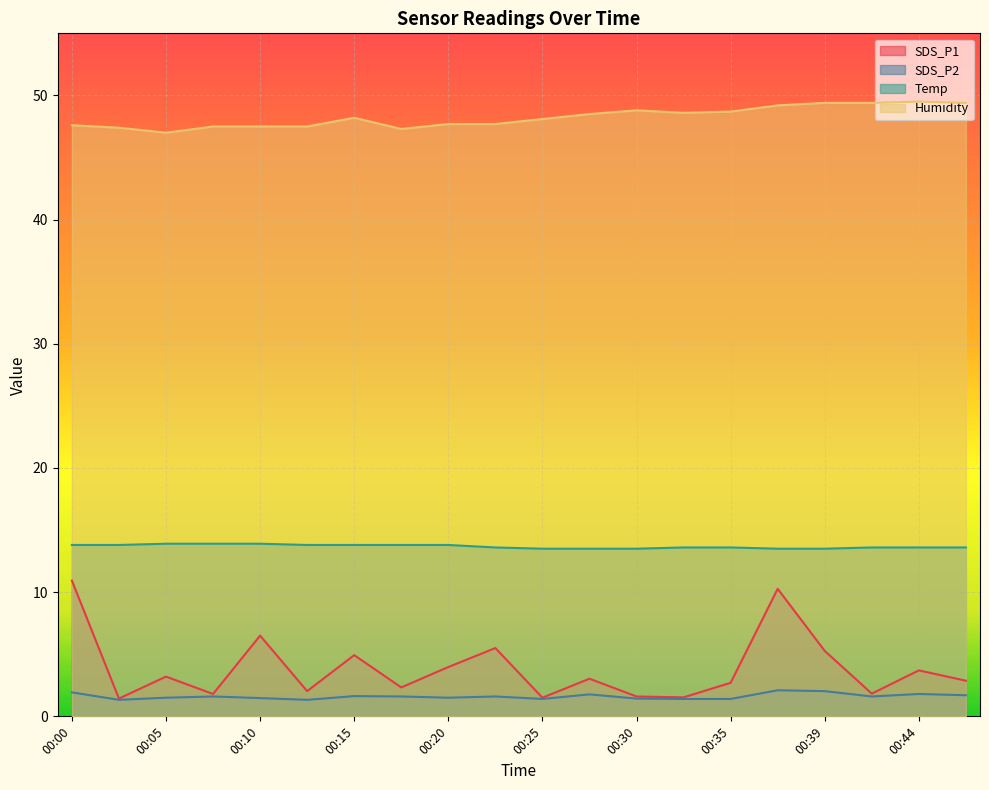

At 00:47, list the series in order from smallest to largest.

SDS_P2, SDS_P1, Temp, Humidity